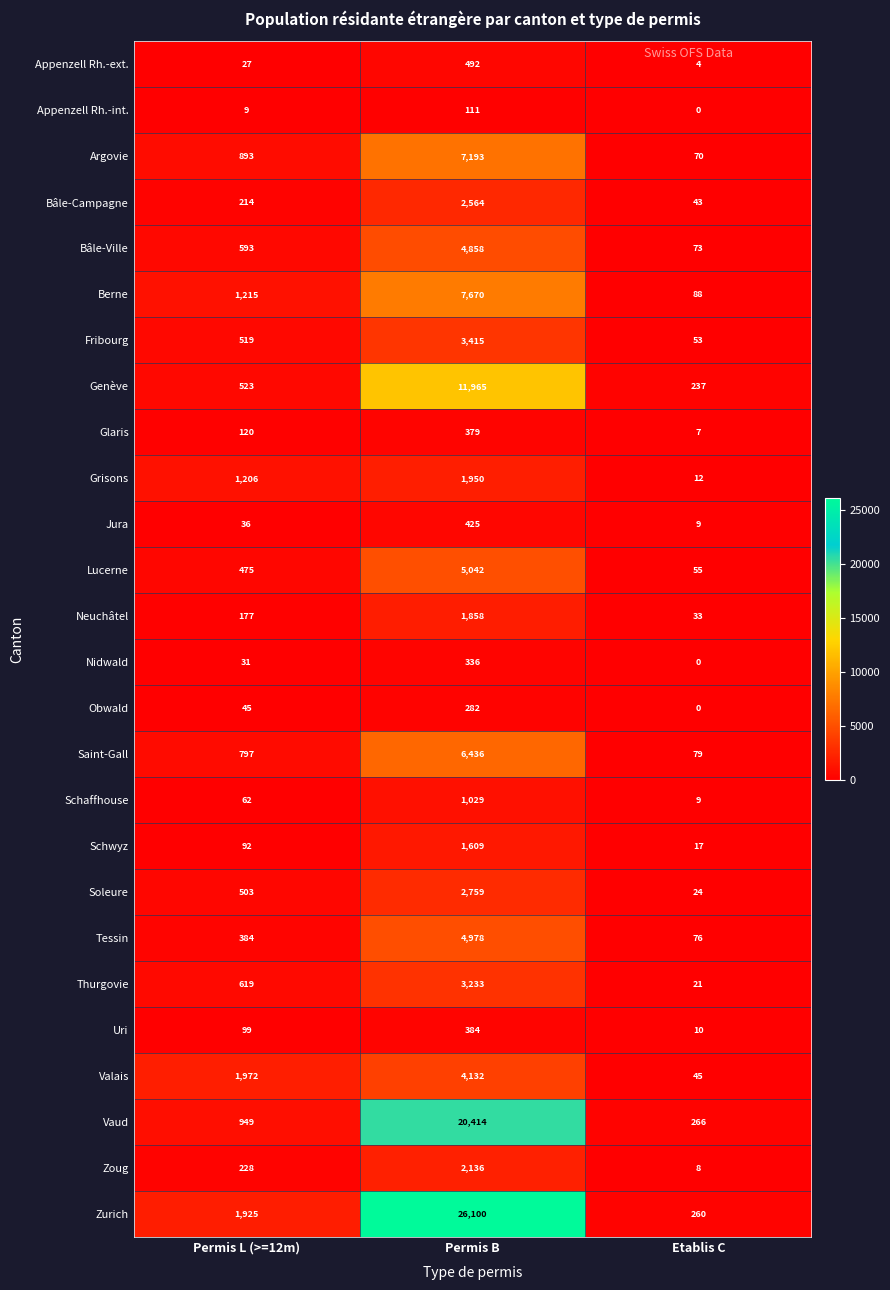

What is the total value across all series at Permis B?

121750